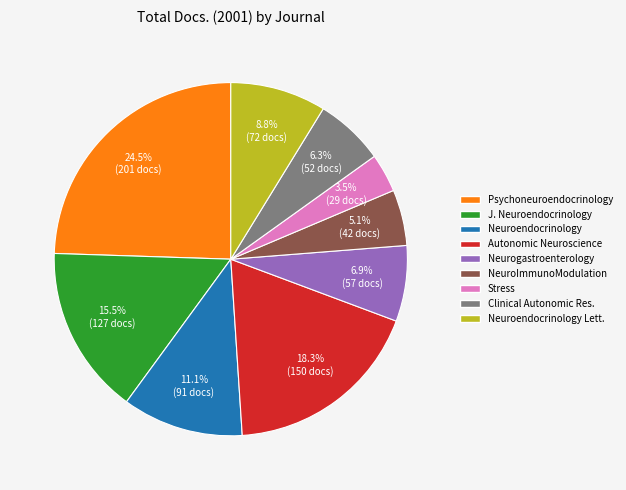

To the nearest percent, what is the difference between the largest and smallest slice percentages?

21%